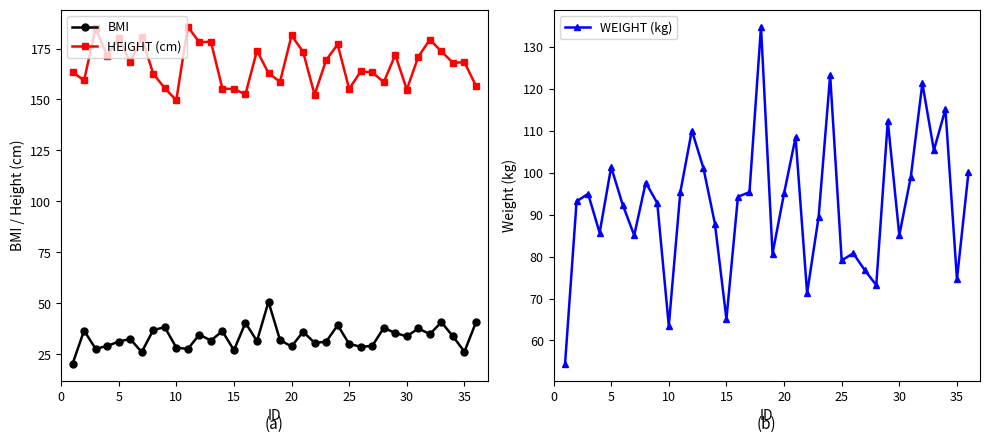

What is the lowest value of the BMI series?

20.4